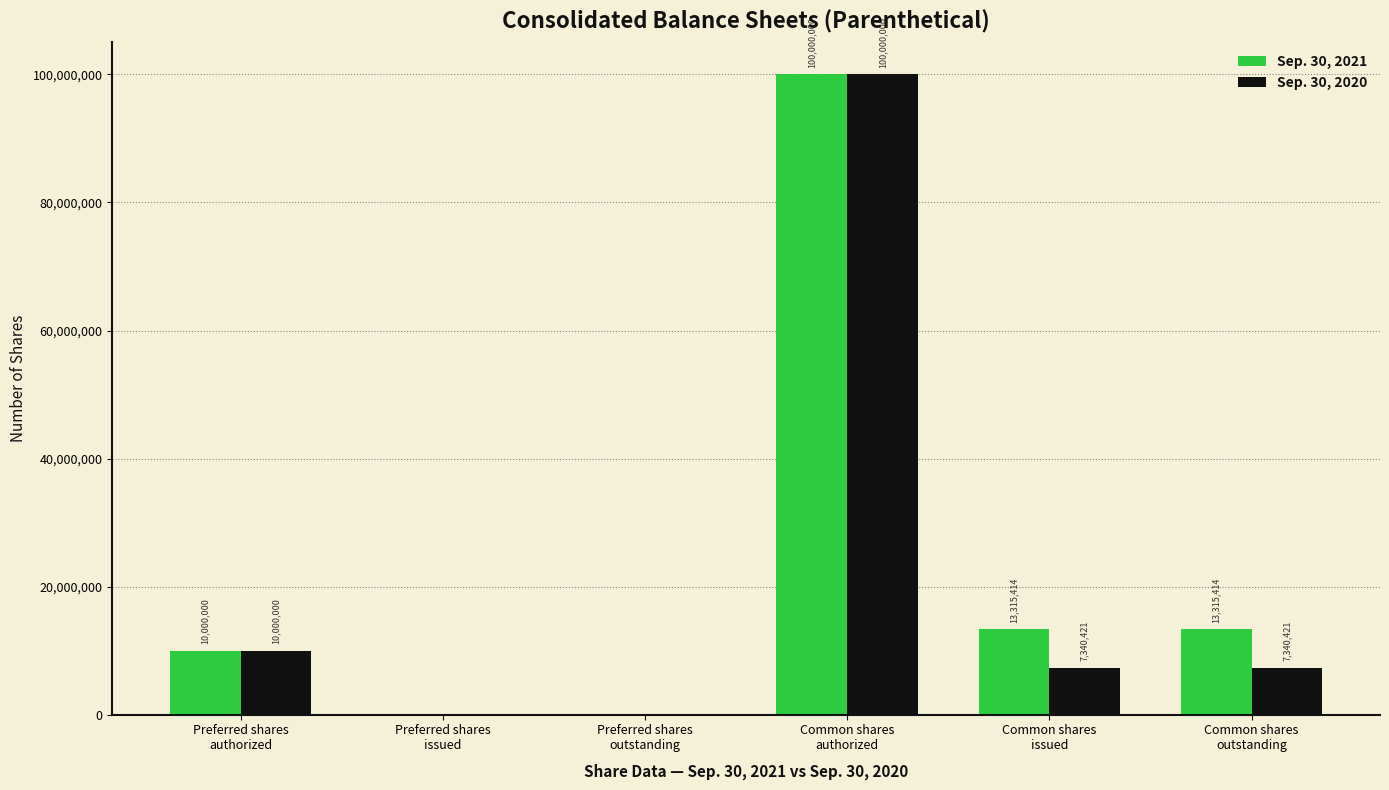

Where does the Sep. 30, 2020 series first go above 7340421?

Preferred shares
authorized